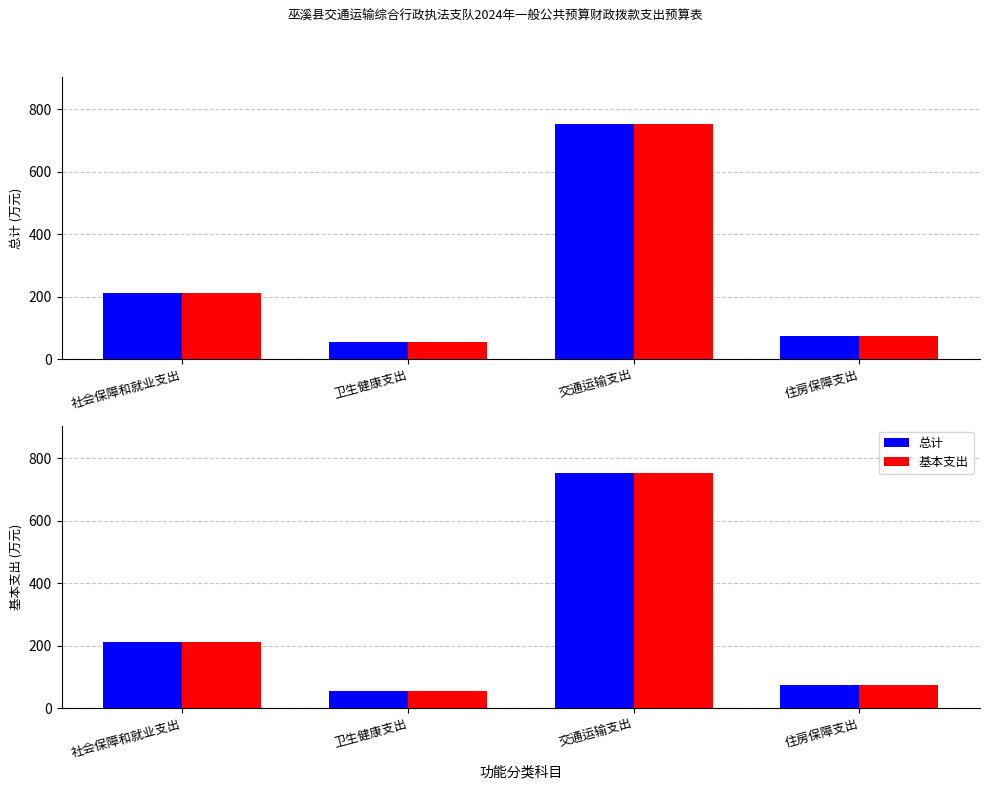

Is it true that 基本支出 equals 1348.9 at 交通运输支出?

False